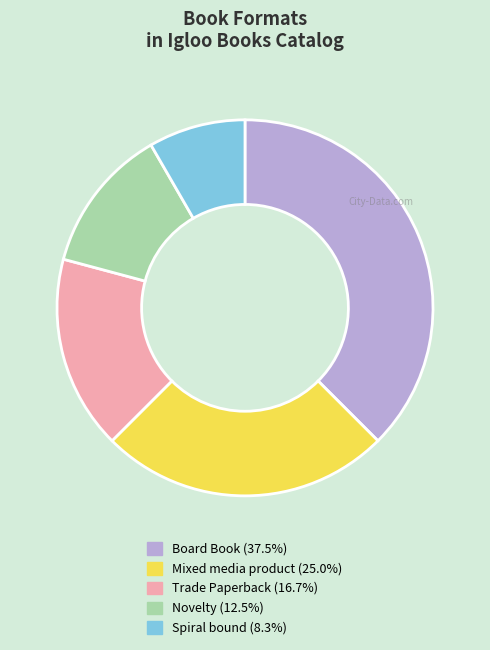

Is it true that Trade Paperback is 17% of the pie?

True